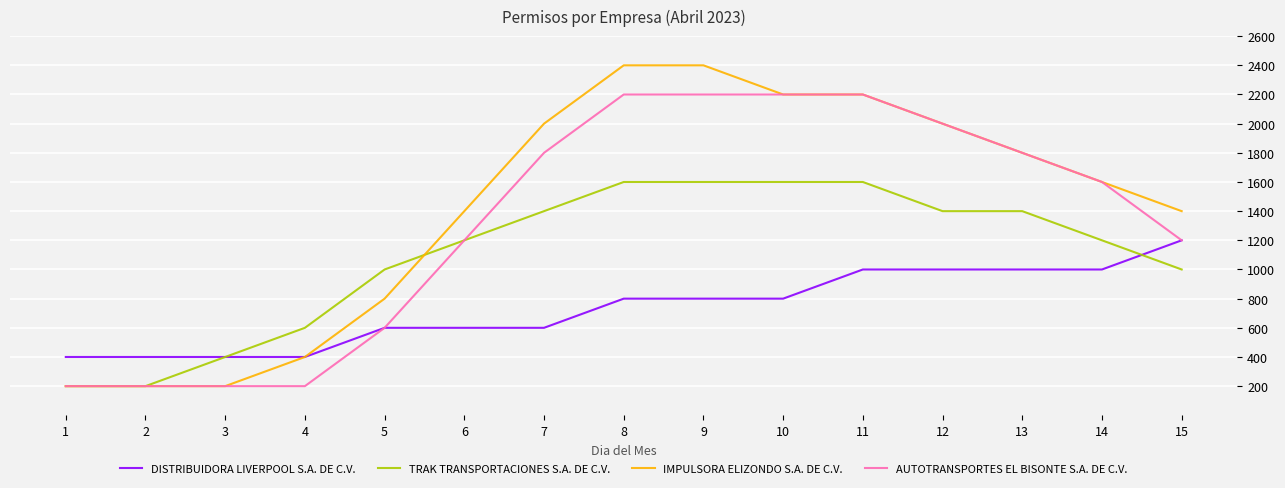

Is it true that AUTOTRANSPORTES EL BISONTE S.A. DE C.V. equals 600 at 5?

True